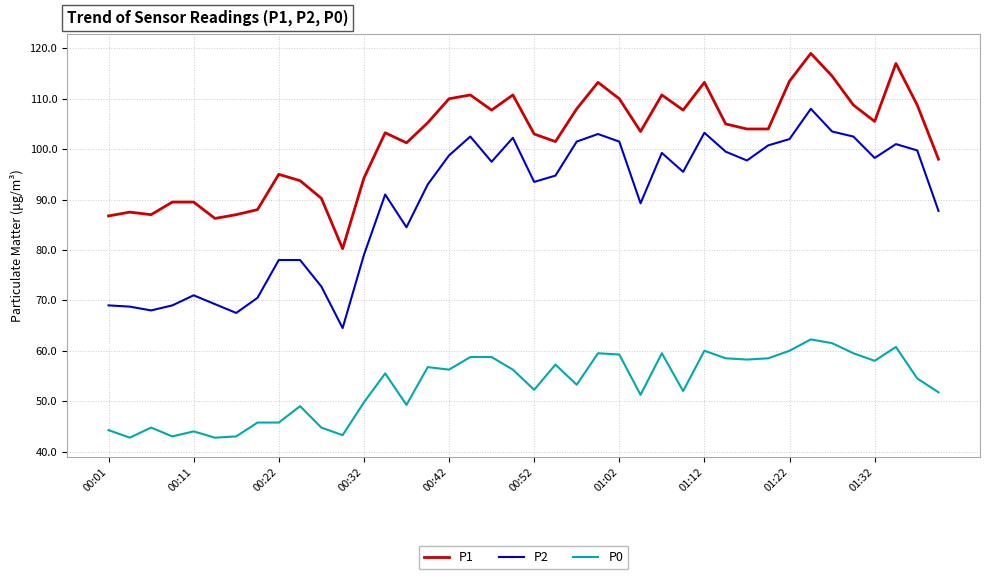

What is the lowest value of the P0 series?

42.8